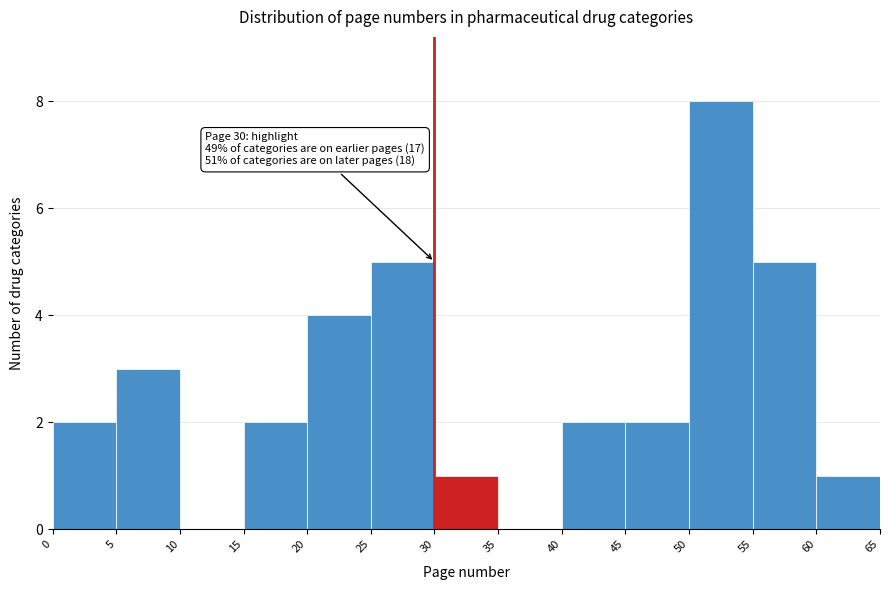

Over which range of the x-axis is the bar tallest?

50 to 55